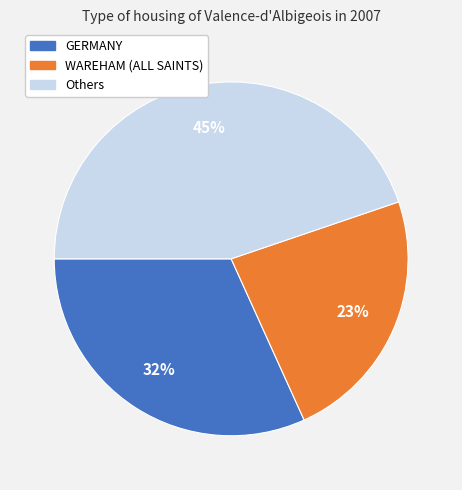

To the nearest percent, what is the average slice percentage?

33%